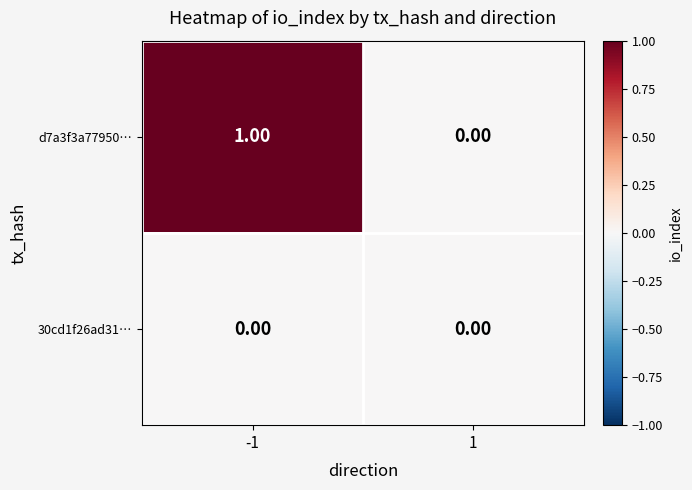

At which category is the sum across all series the highest?

-1